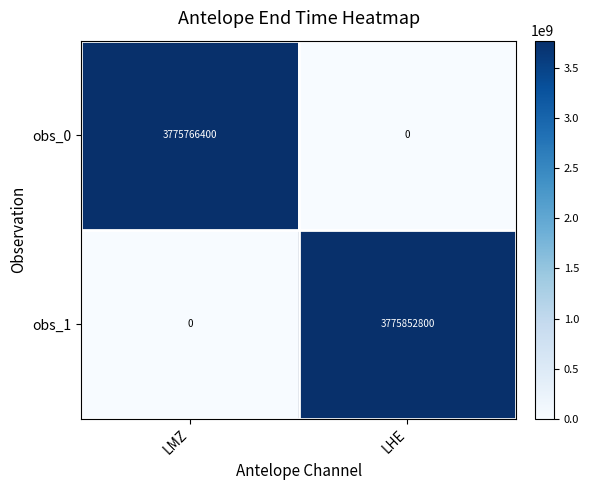

What is the difference between the maximum and minimum values in the obs_1 series?

3775852800